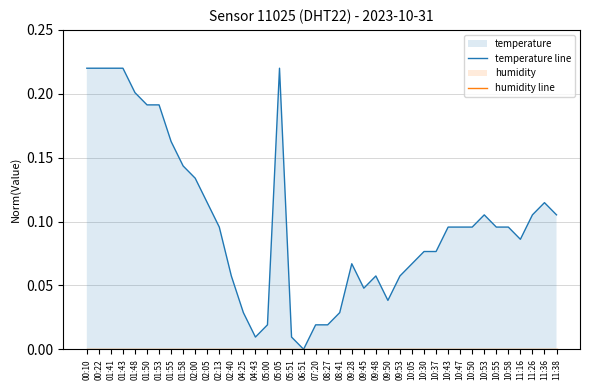

The value of temperature line at 10:43 is 0.1. True or false?

False